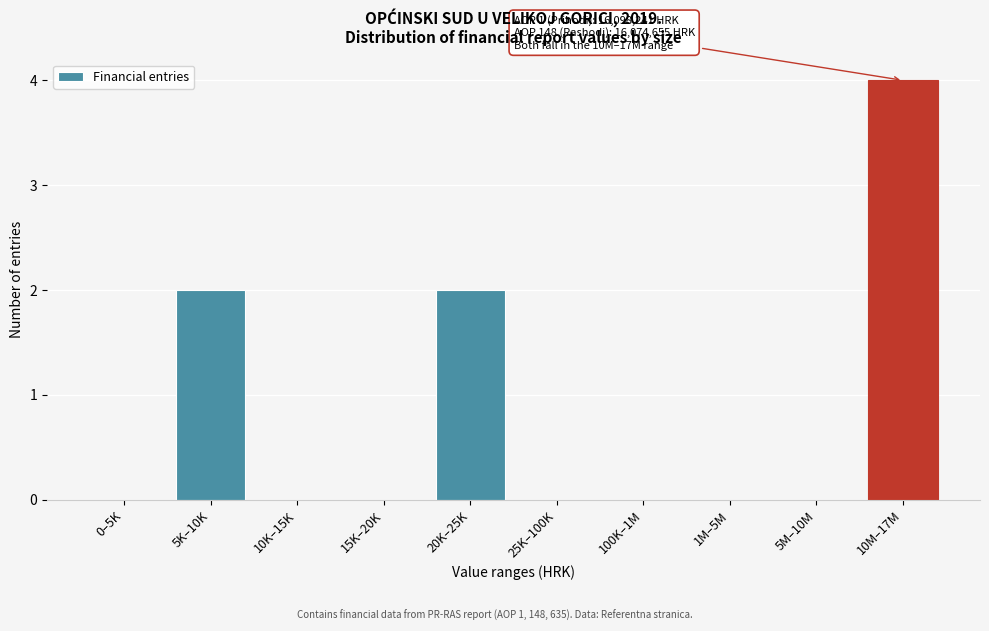

Reading left to right, list all the values displayed in this chart.

0–5K=0	5K–10K=2	10K–15K=0	15K–20K=0	20K–25K=2	25K–100K=0	100K–1M=0	1M–5M=0	5M–10M=0	10M–17M=4